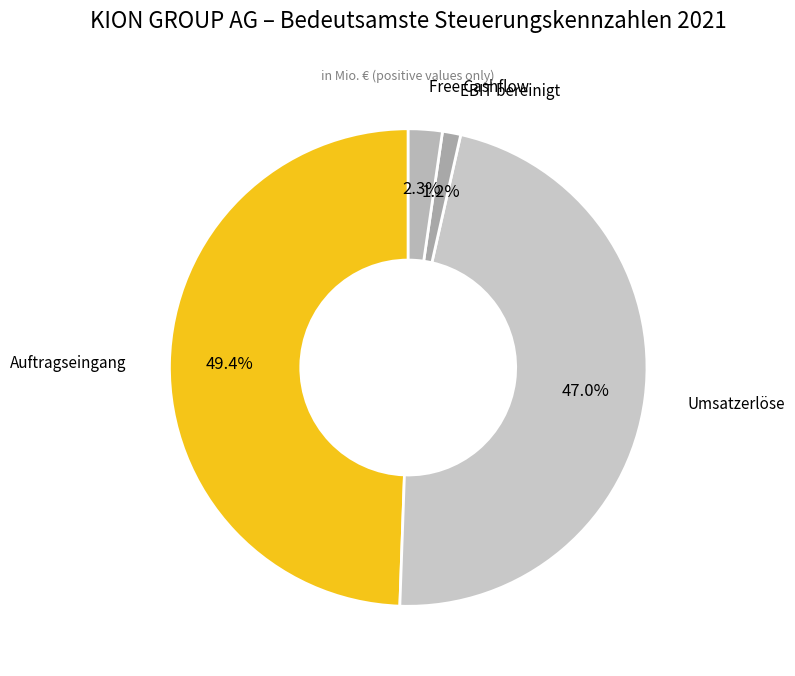

To the nearest percent, what portion does Umsatzerlöse represent?

47%